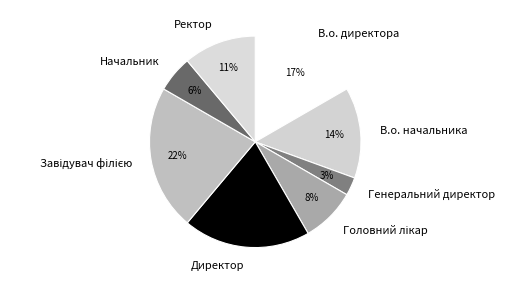

Which category has the smallest portion of the pie?

Генеральний директор